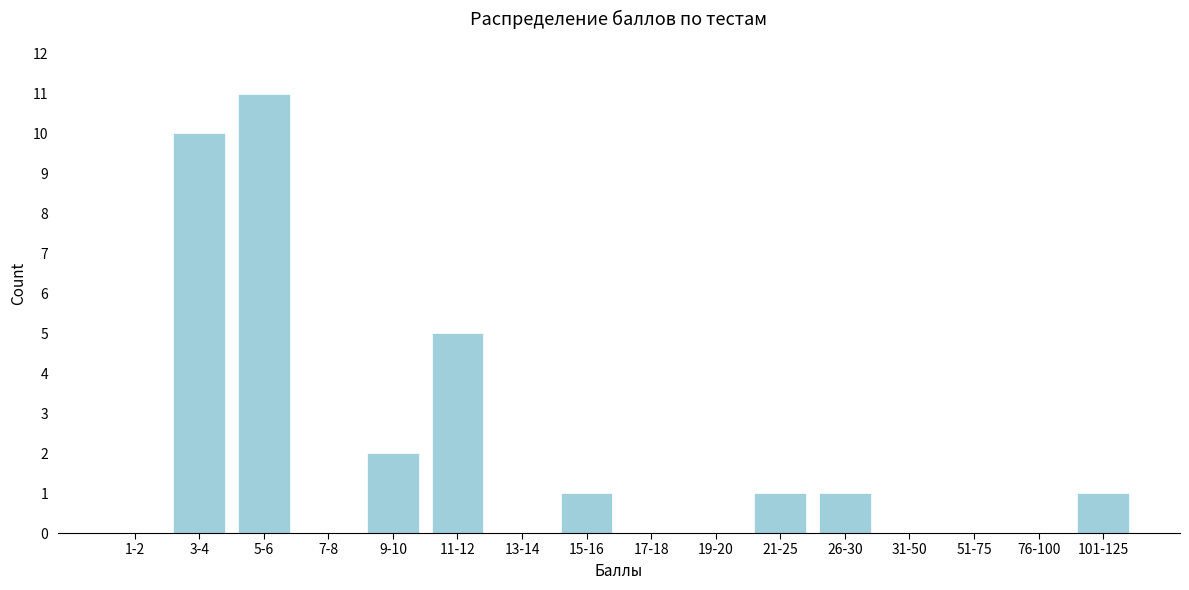

Reading left to right, transcribe all the data shown in this chart.

1-2=0	3-4=10	5-6=11	7-8=0	9-10=2	11-12=5	13-14=0	15-16=1	17-18=0	19-20=0	21-25=1	26-30=1	31-50=0	51-75=0	76-100=0	101-125=1